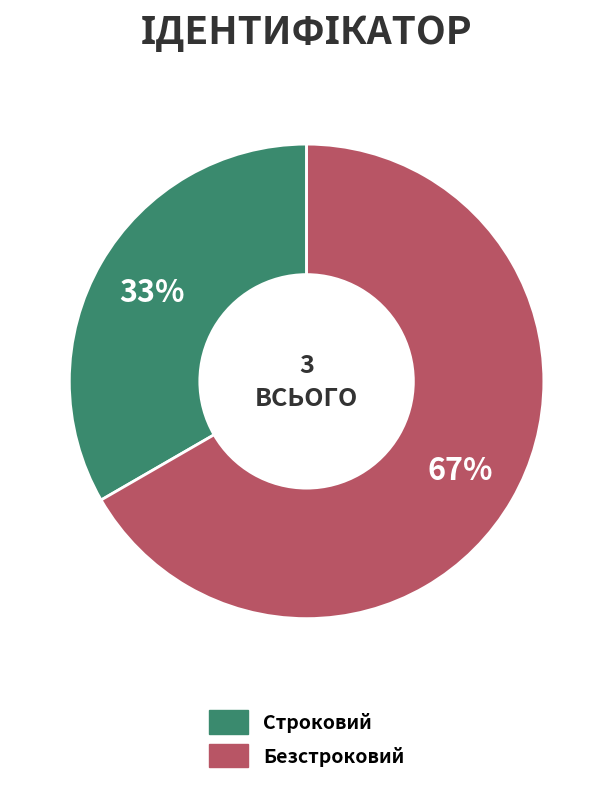

Which category has the biggest portion of the pie?

Безстроковий